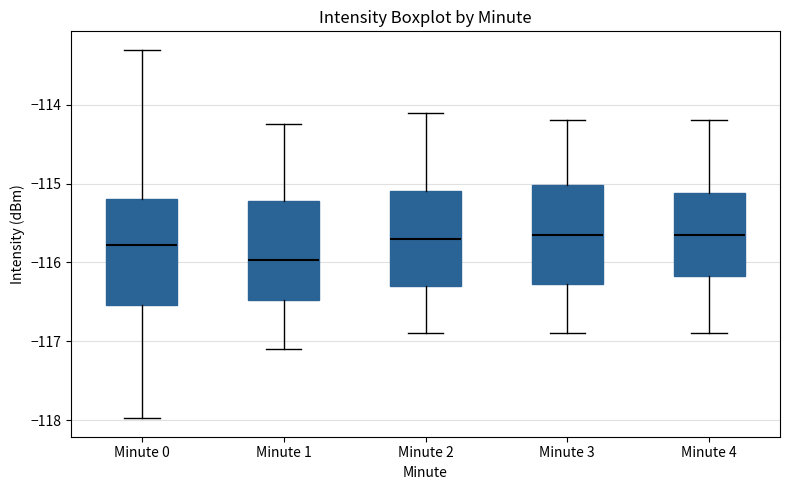

Where is the lower edge of the box for Minute 2 on the y-axis? The values are not printed on the chart, so give them approximately, as read against the axis.

-116.3